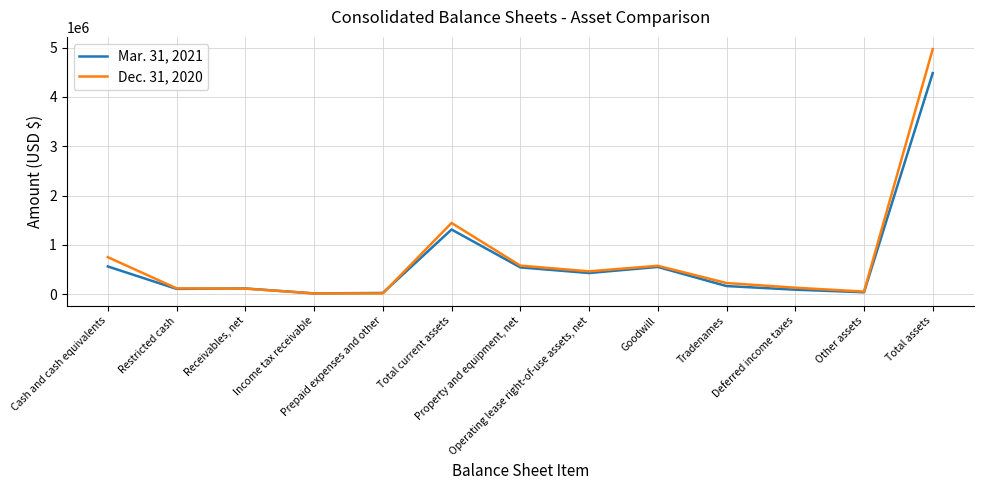

Which series has the largest range (max minus min)?

Dec. 31, 2020